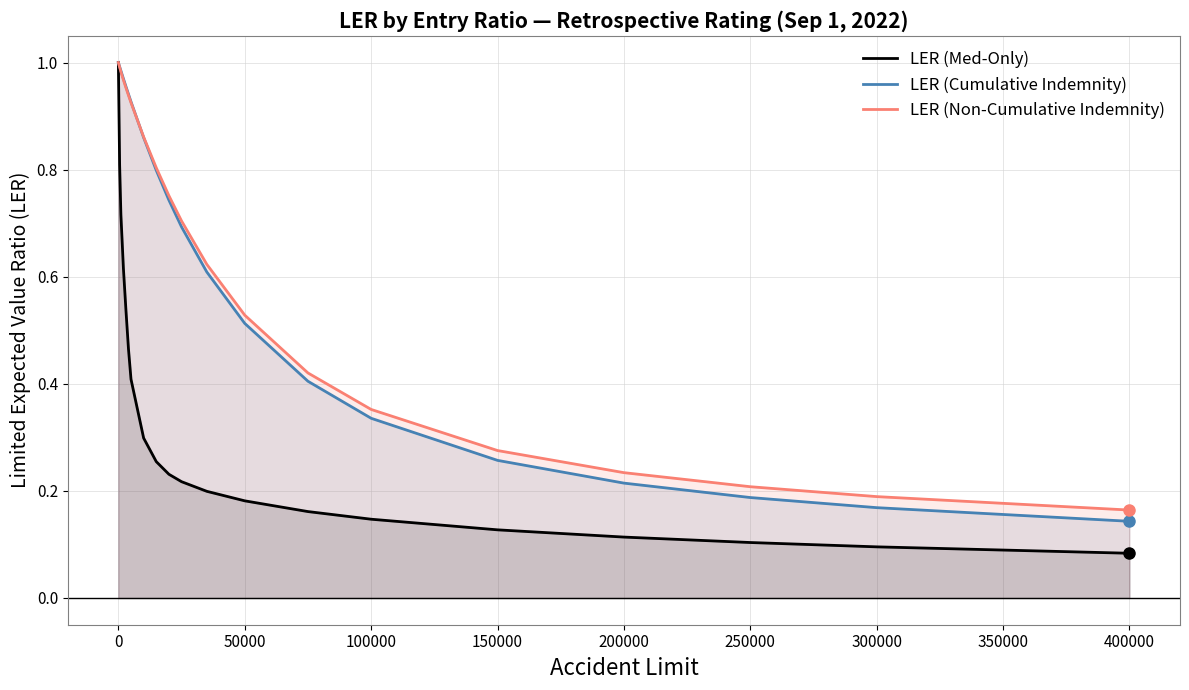

Reading left to right, transcribe all the data shown in this chart.

LER (Med-Only): 1.0	0.8	0.7	0.6	0.5	0.5	0.4	0.3	0.3	0.2	0.2	0.2	0.2	0.2	0.1	0.1	0.1	0.1	0.1	0.1
LER (Cumulative Indemnity): 1.0	1.0	1.0	1.0	1.0	0.9	0.9	0.9	0.8	0.7	0.7	0.6	0.5	0.4	0.3	0.3	0.2	0.2	0.2	0.1
LER (Non-Cumulative Indemnity): 1.0	1.0	1.0	1.0	1.0	0.9	0.9	0.9	0.8	0.8	0.7	0.6	0.5	0.4	0.4	0.3	0.2	0.2	0.2	0.2